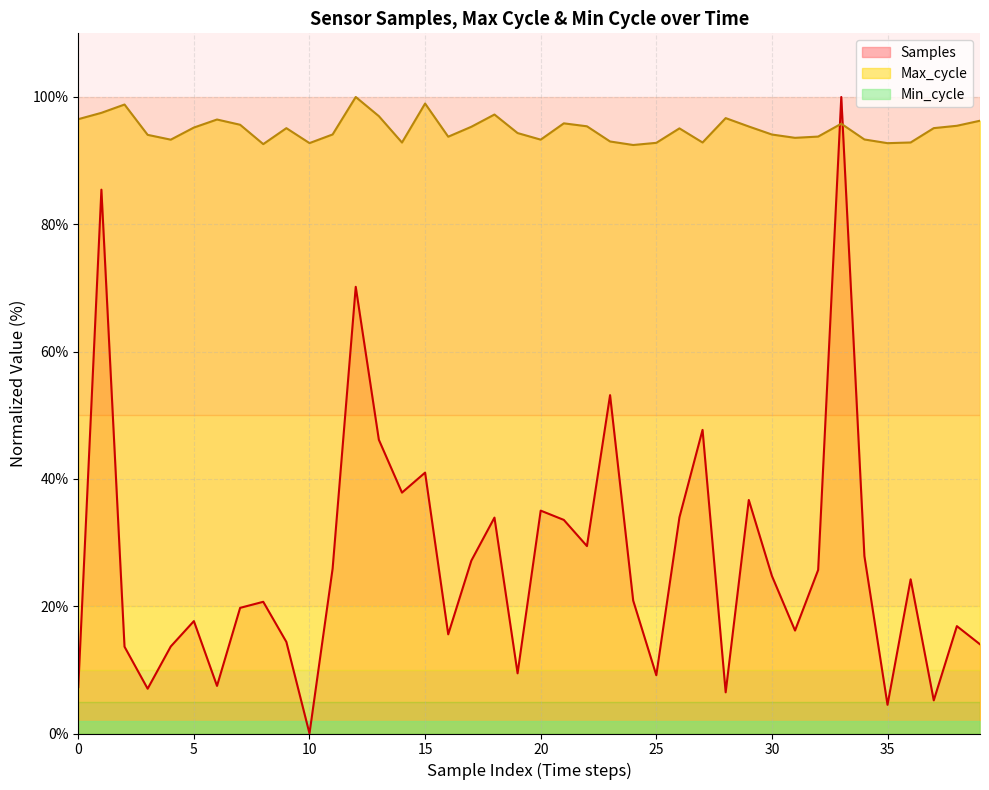

In Samples, how many points are higher than both neighbors (excluding endpoints)?

13